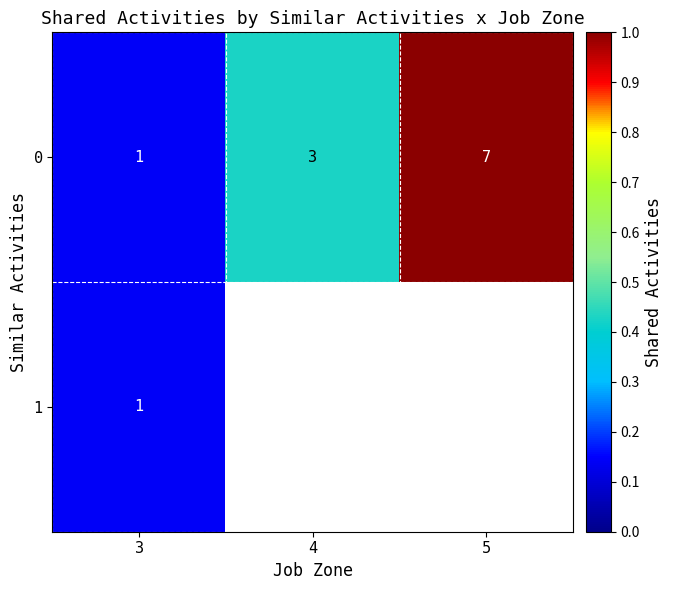

At how many categories does at least one series exceed 0?

3